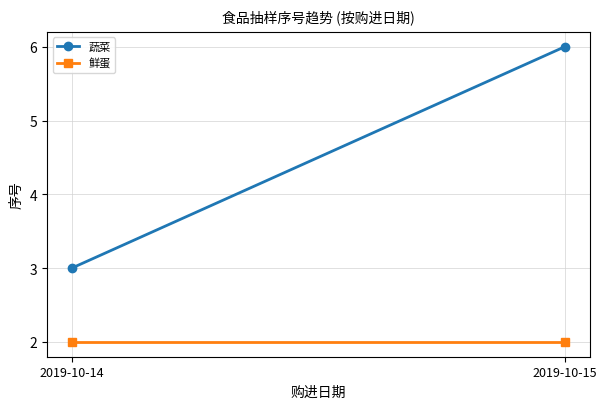

What is the value of the 蔬菜 point at the 1st from the left?

3